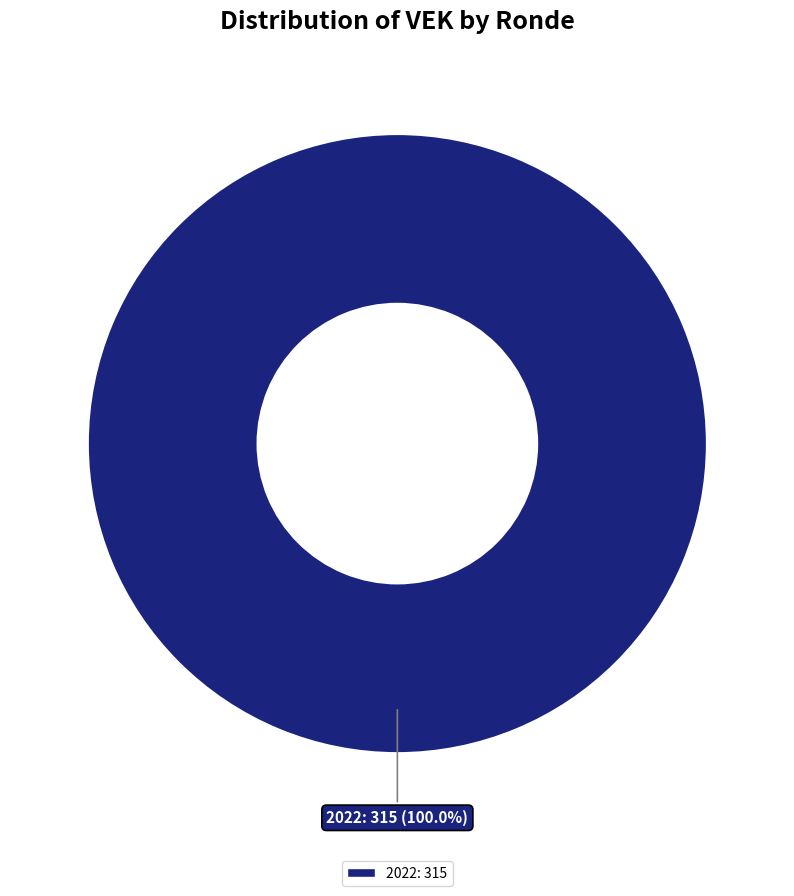

How many segments does this pie chart have?

1